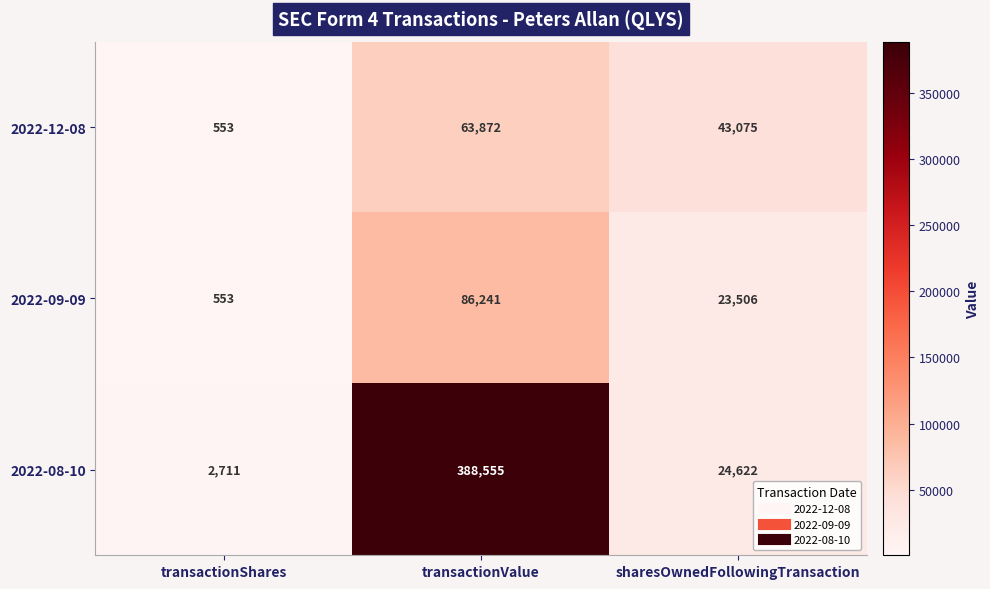

At which label does 2022-09-09 first exceed 23506?

transactionValue